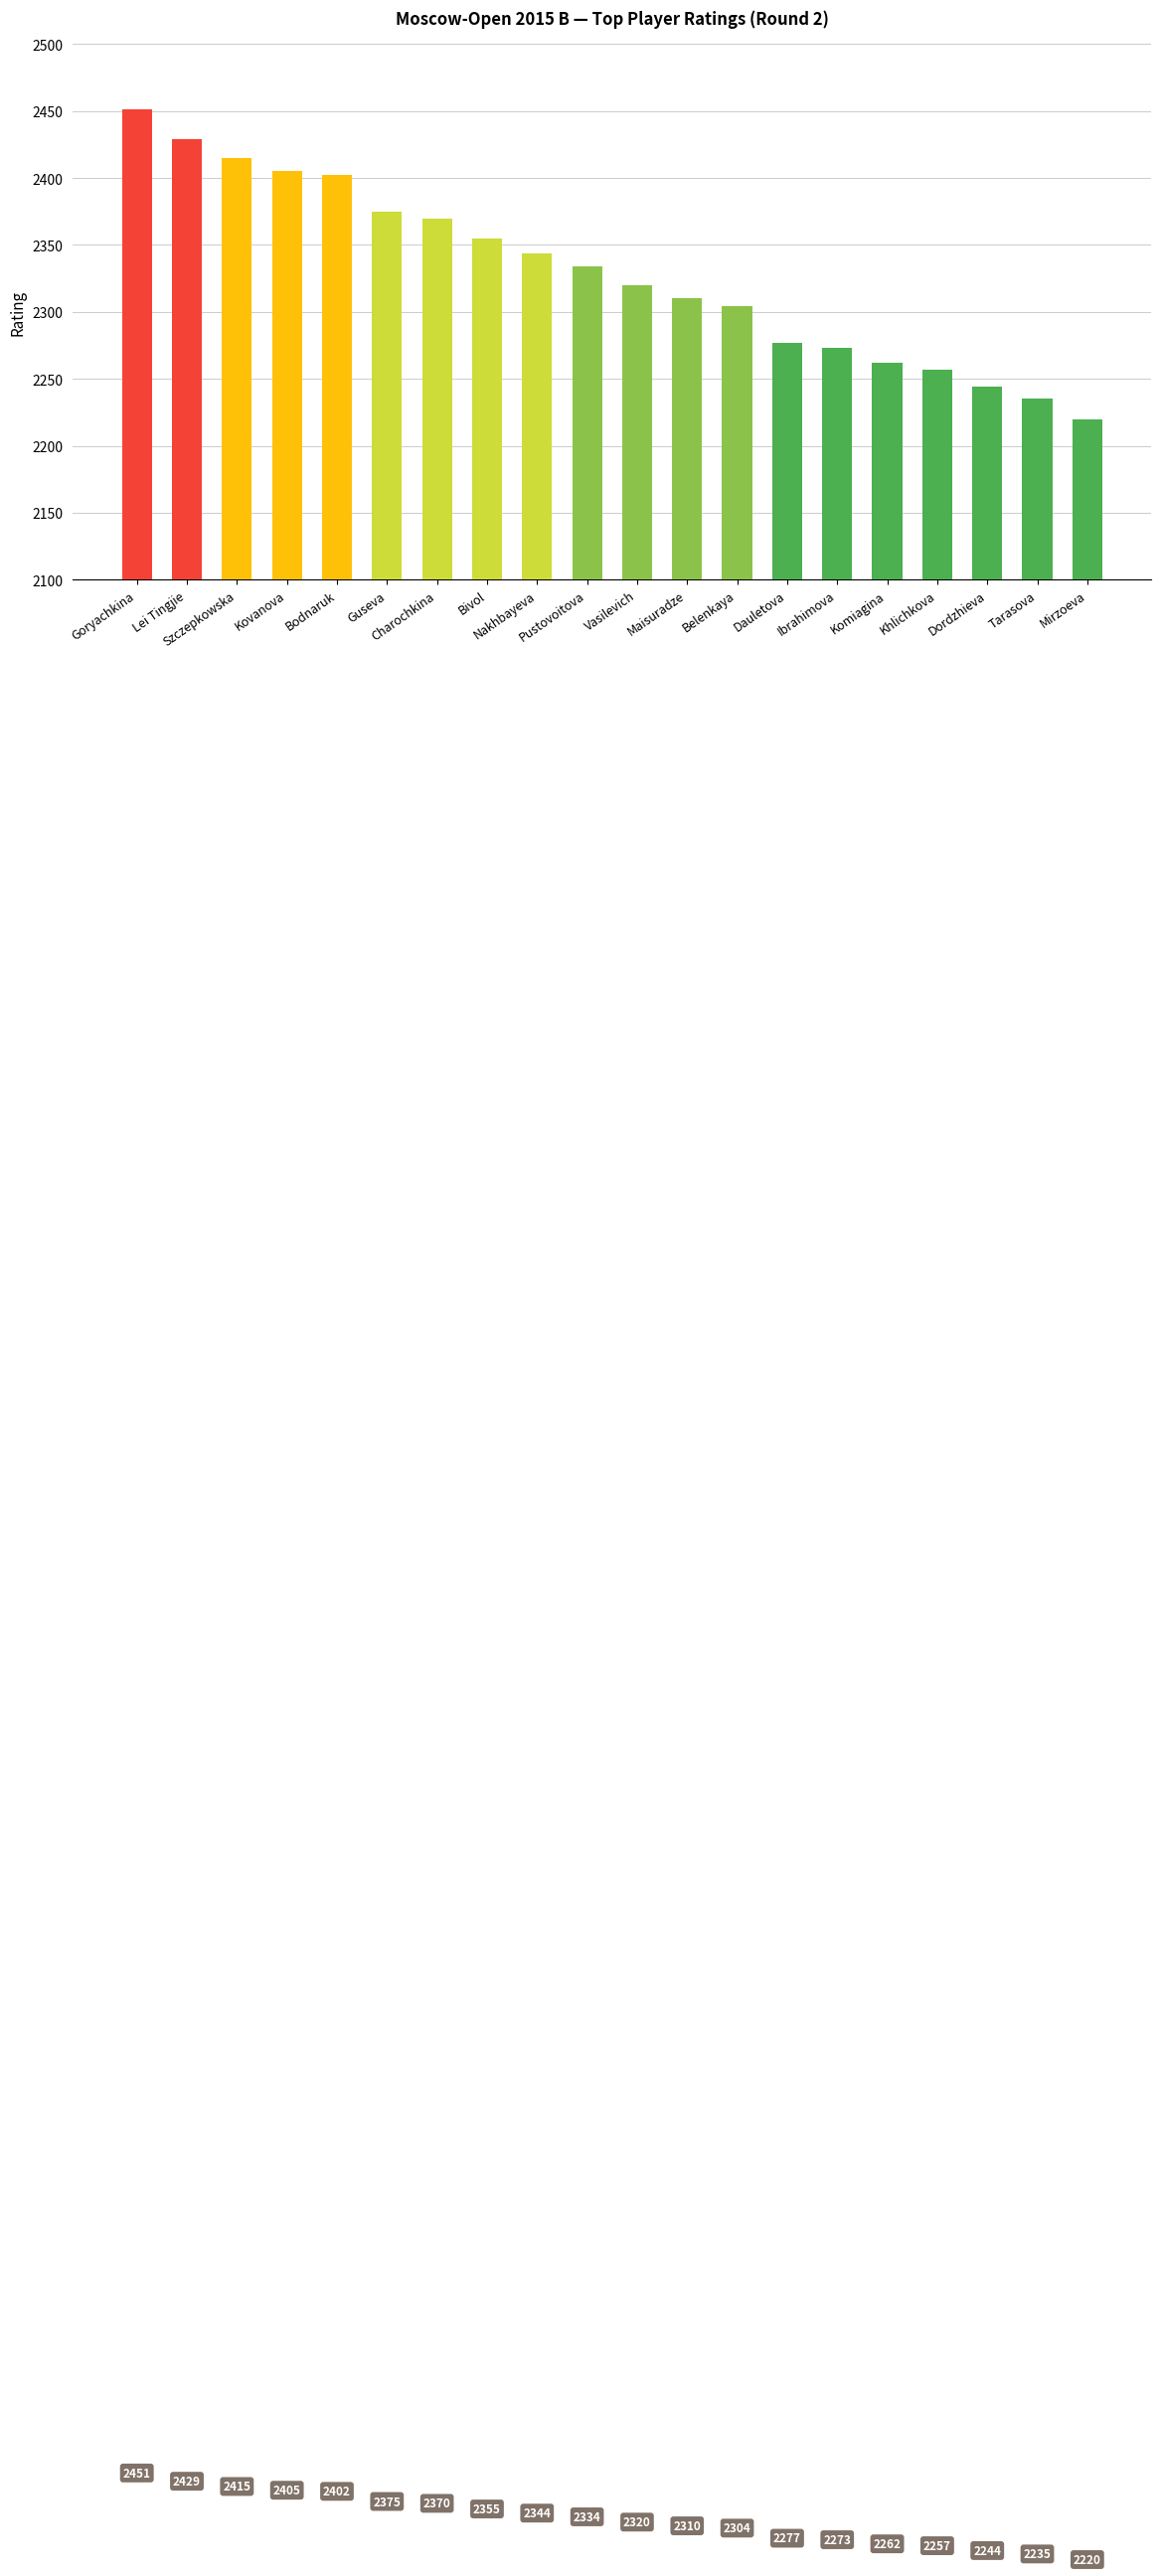

What is the maximum value shown in the chart?

2451